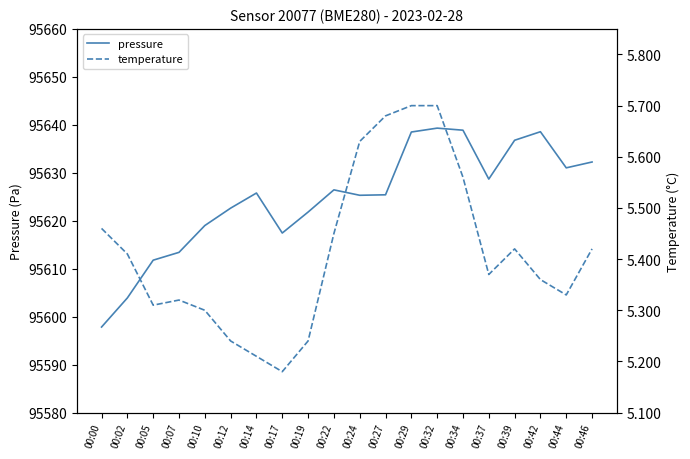

What is the smallest value displayed?

5.2